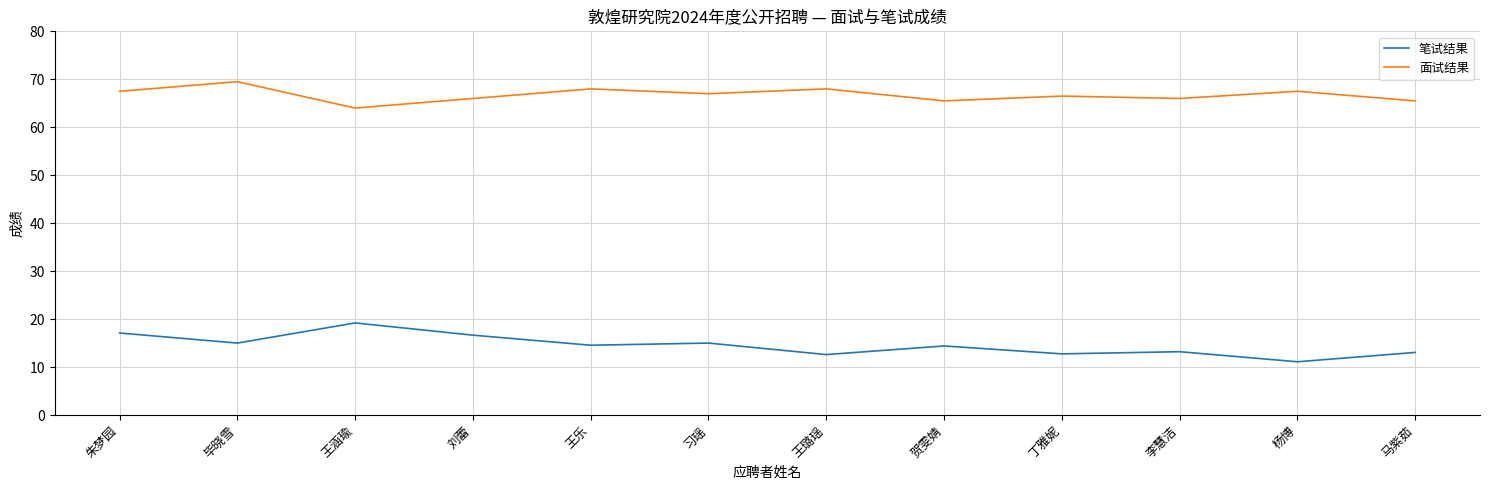

What is the greatest value displayed?

69.5